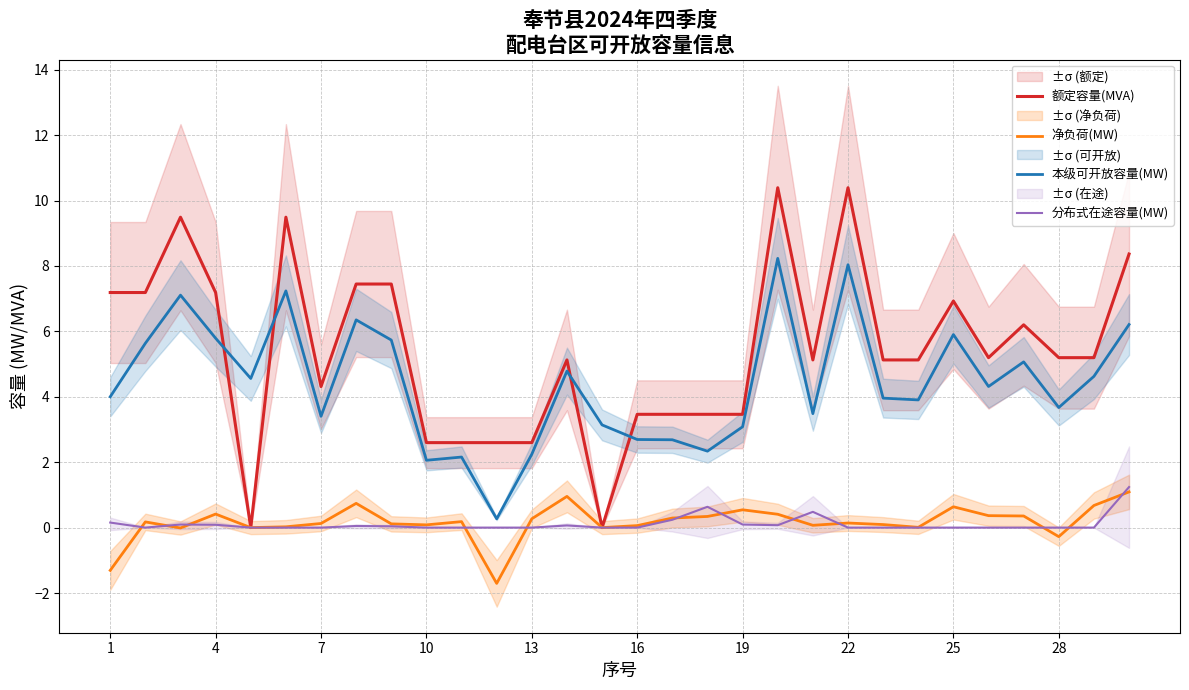

True or false: 额定容量(MVA) and 本级可开放容量(MW) intersect in this chart.

True